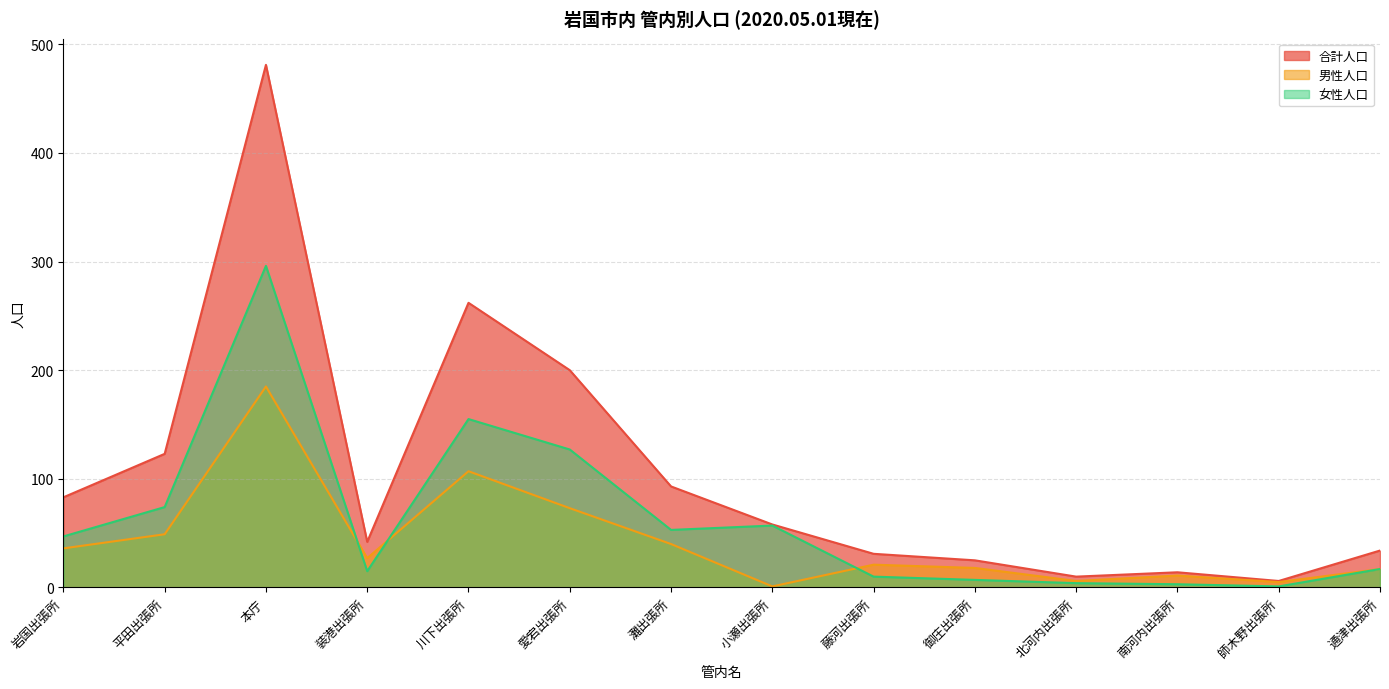

What is the difference between the maximum and minimum values in the 男性人口 series?

184